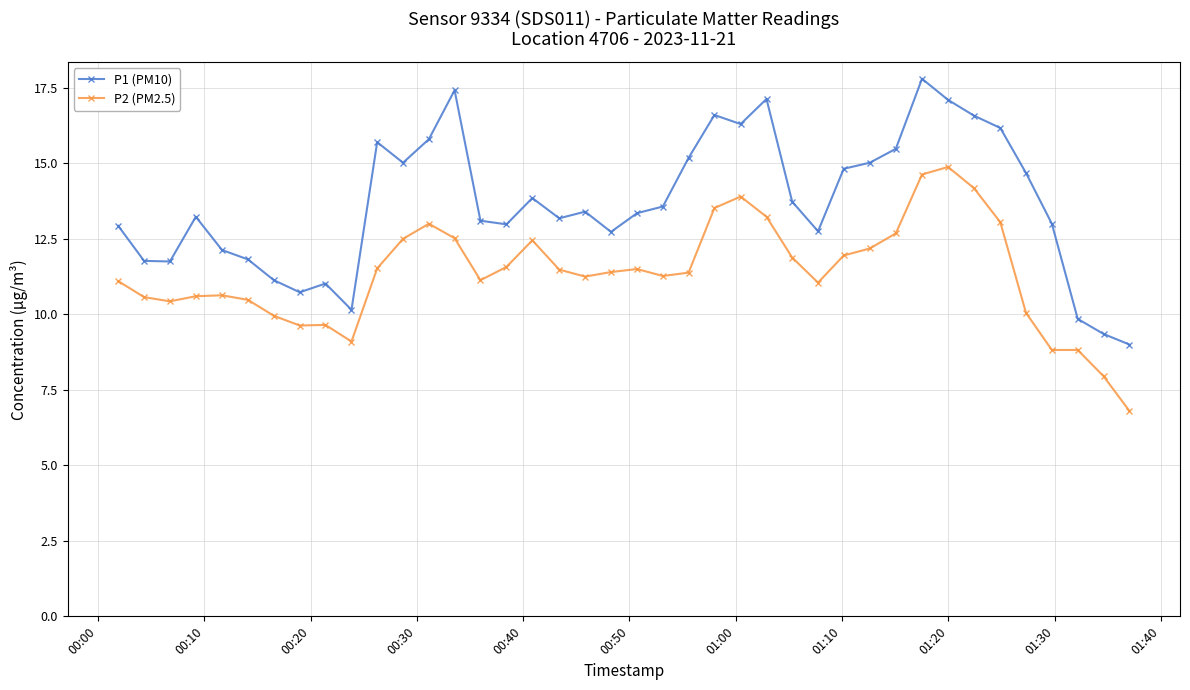

True or false: P2 (PM2.5) has more than 0 points higher than both neighbors.

True